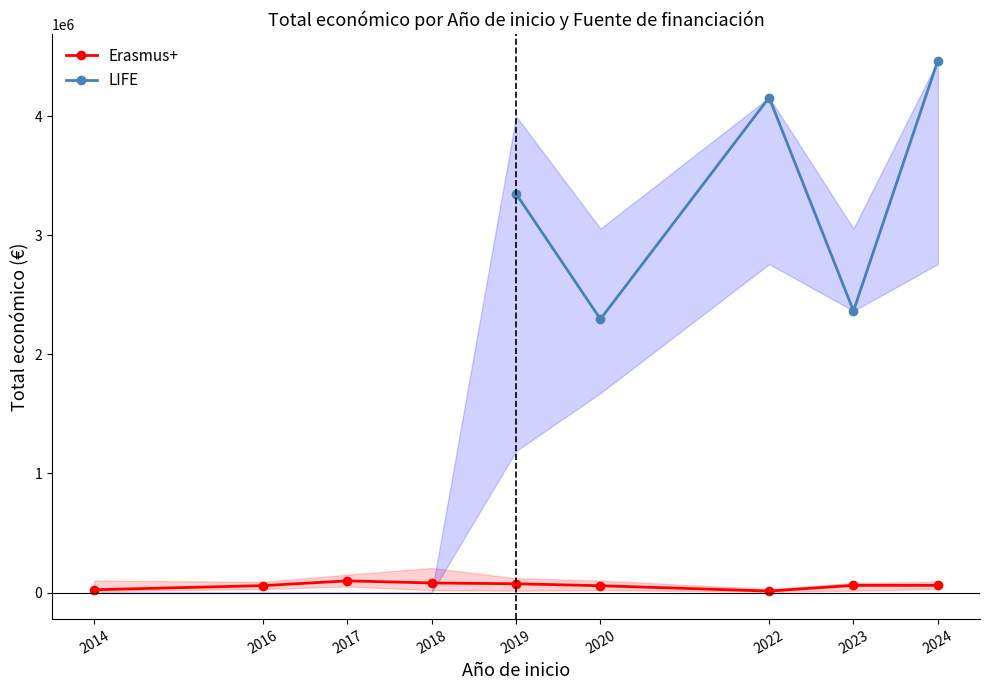

At which category does the data reach its first local peak?

2017